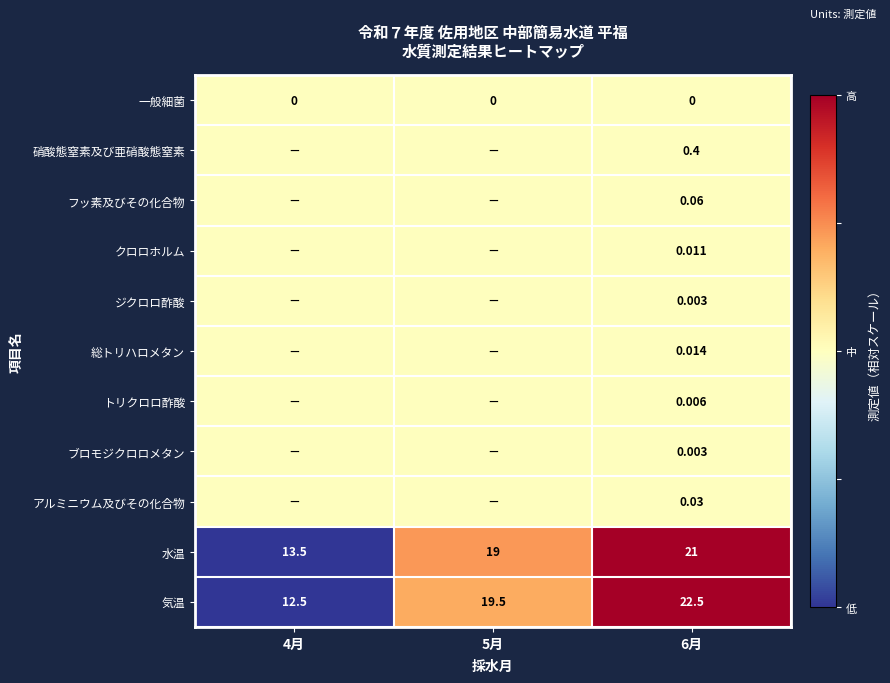

At which category is the sum across all series the highest?

6月